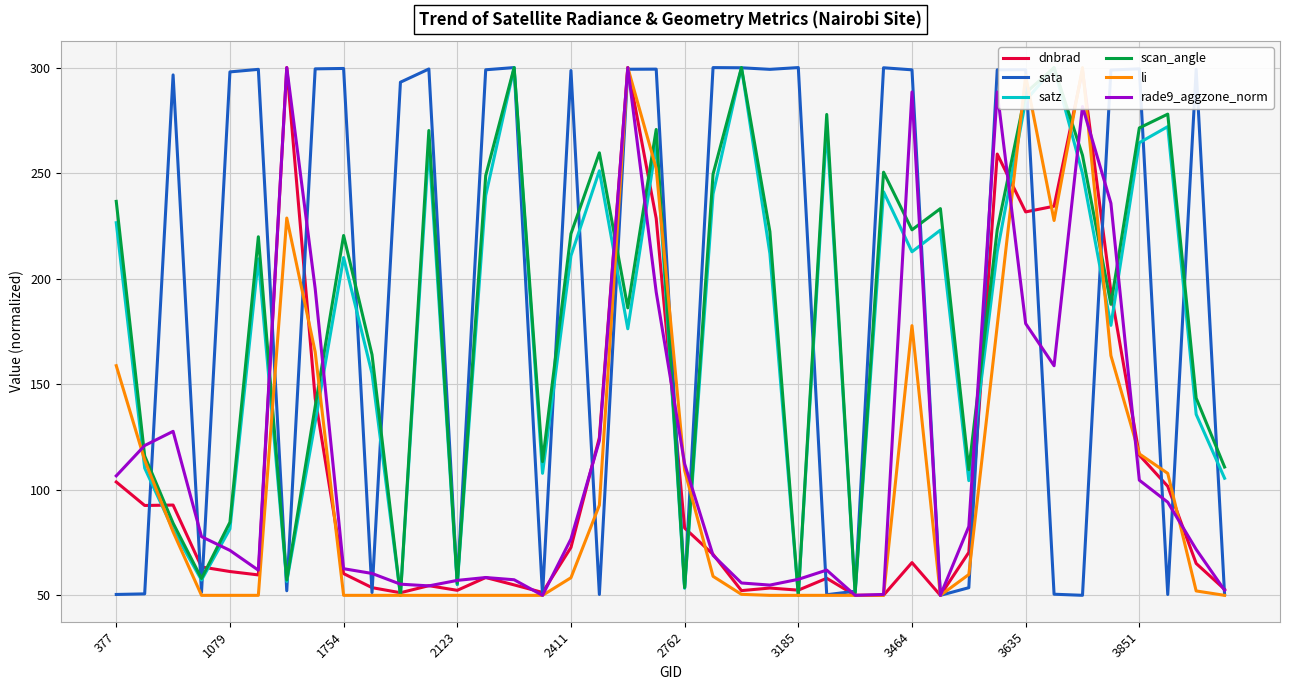

At how many categories does at least one series exceed 281?

26